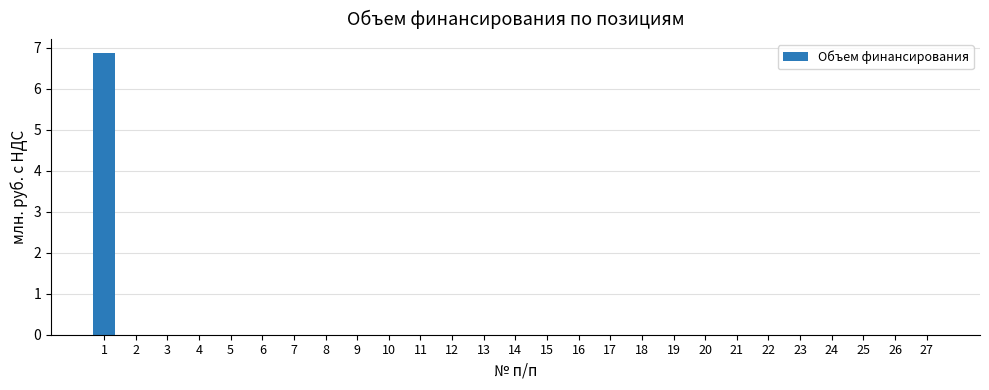

Reading left to right, transcribe all the data shown in this chart.

6.9	0.0	0.0	0.0	0.0	0.0	0.0	0.0	0.0	0.0	0.0	0.0	0.0	0.0	0.0	0.0	0.0	0.0	0.0	0.0	0.0	0.0	0.0	0.0	0.0	0.0	0.0